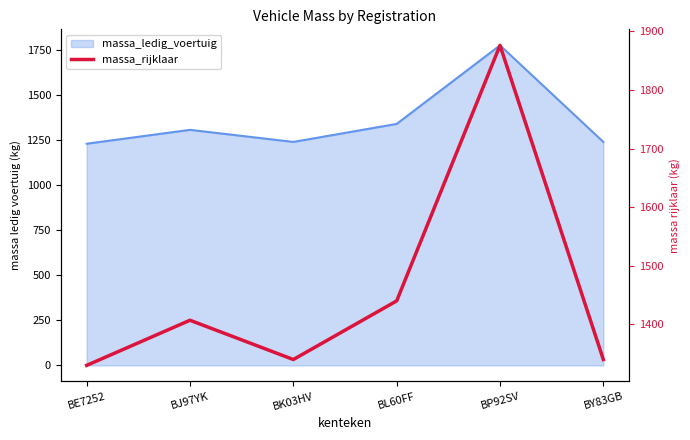

Does the chart display data point markers on the line(s)?

No